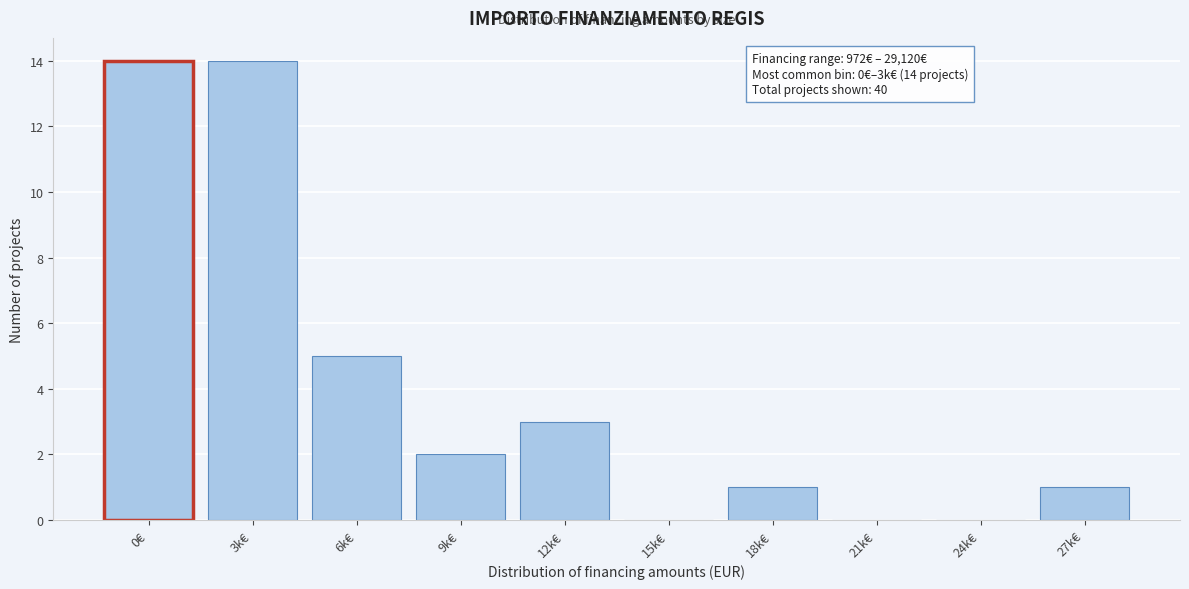

Reading left to right, transcribe all the data shown in this chart.

0€=14	3k€=14	6k€=5	9k€=2	12k€=3	15k€=0	18k€=1	21k€=0	24k€=0	27k€=1